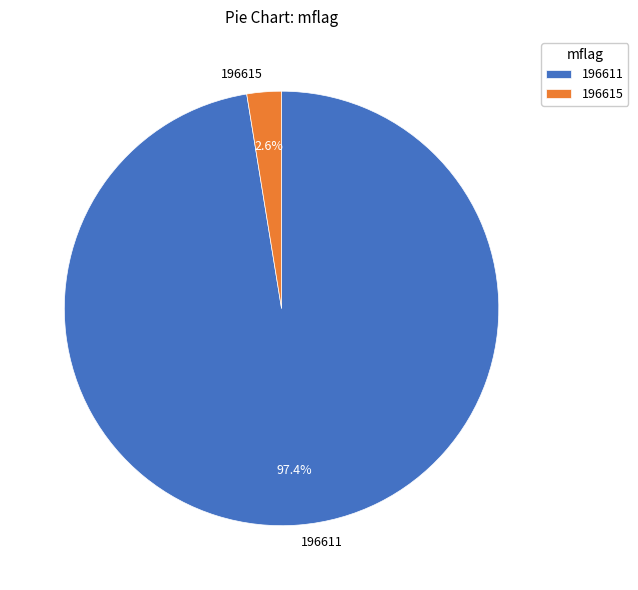

To the nearest percent, what is the difference between the largest and smallest slice percentages?

95%